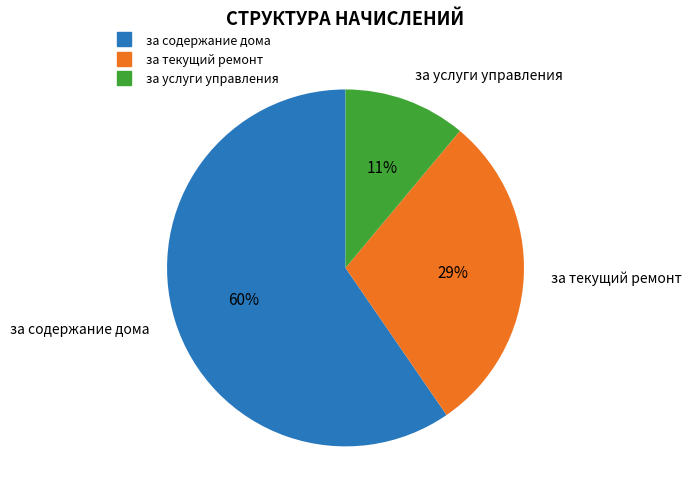

What percentage is the за услуги управления slice, to the nearest percent?

11%